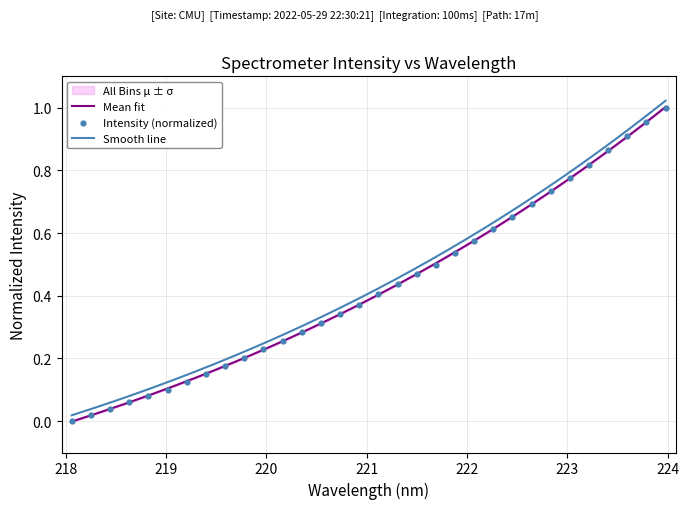

Between 221.4993 and 223.7895, which is larger?

223.7895